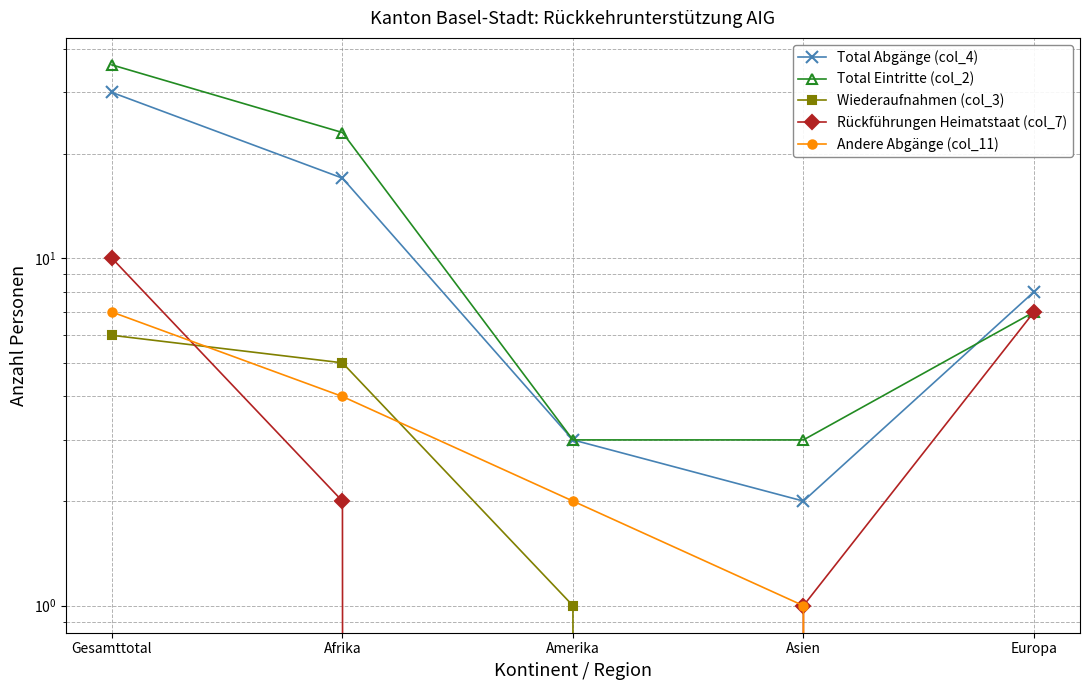

Does the chart have visible grid lines?

Yes